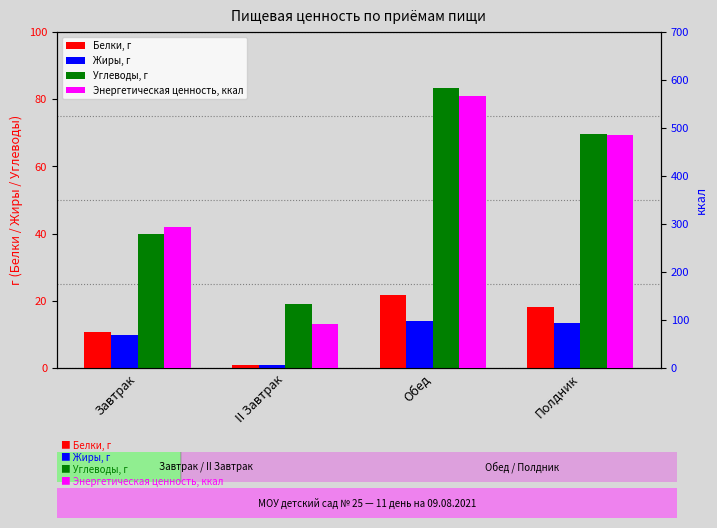

How many bars are there in each group?

4